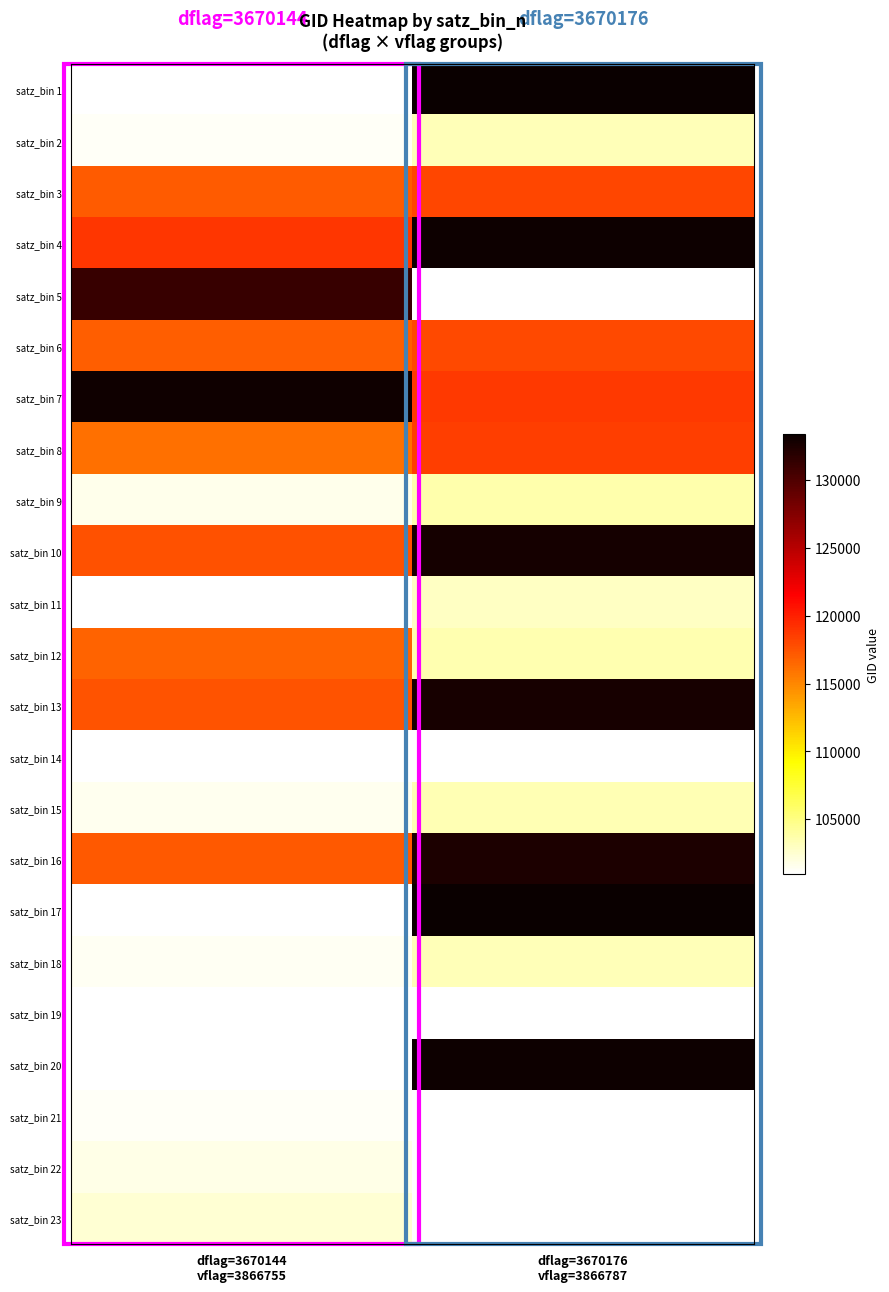

Which category has the highest value in the satz_bin 11 series?

dflag=3670176 vflag=3866787